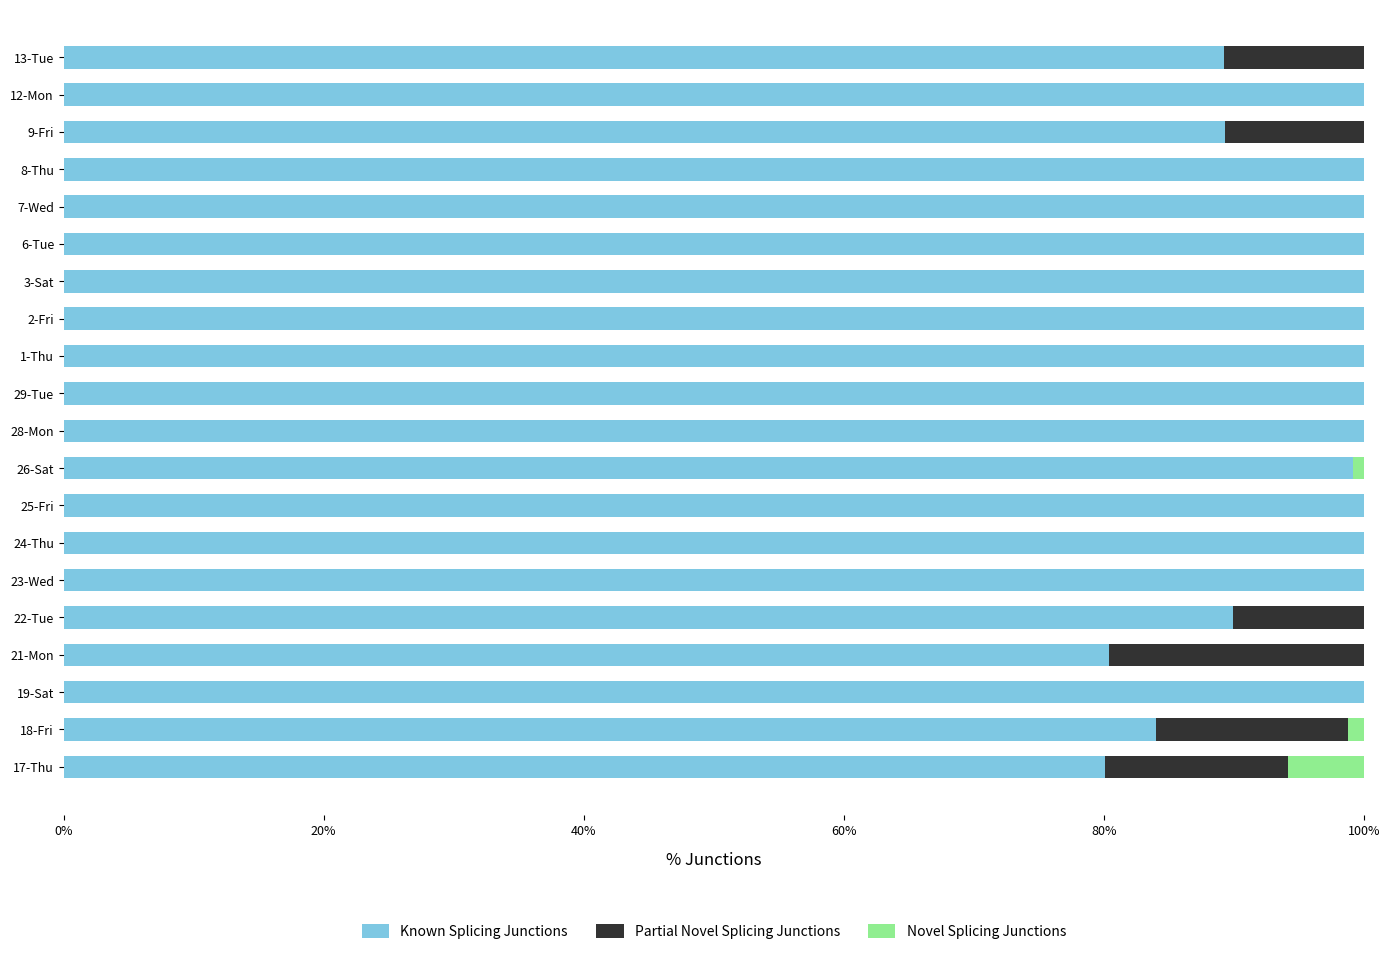

What is the total value across all series at 28-Mon?

100.0